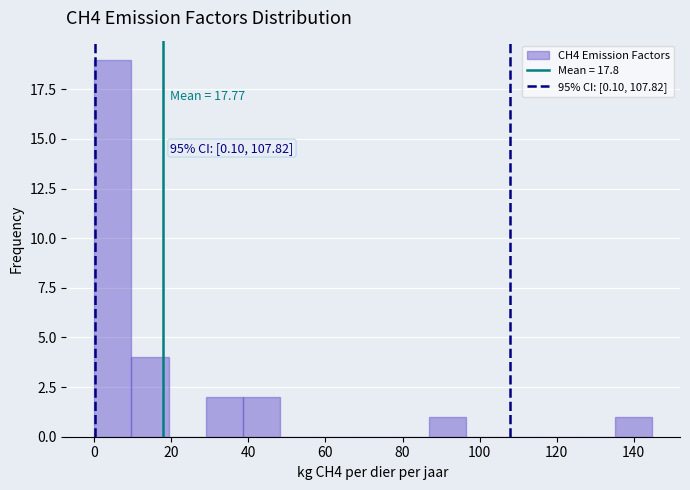

Which range on the x-axis has the tallest bar?

0 to 10